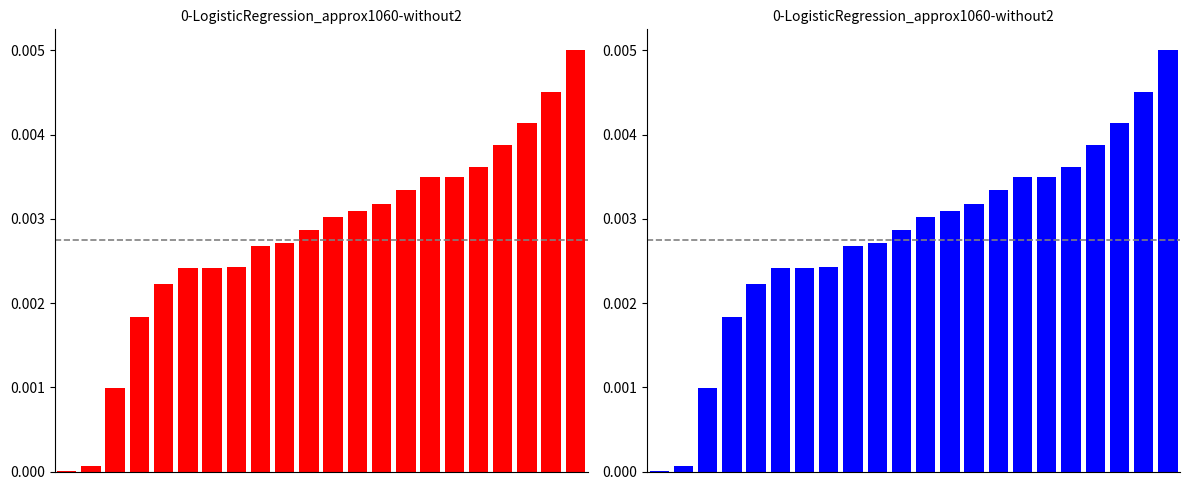

The chart shows a value of 0.0 at 17. True or false?

False